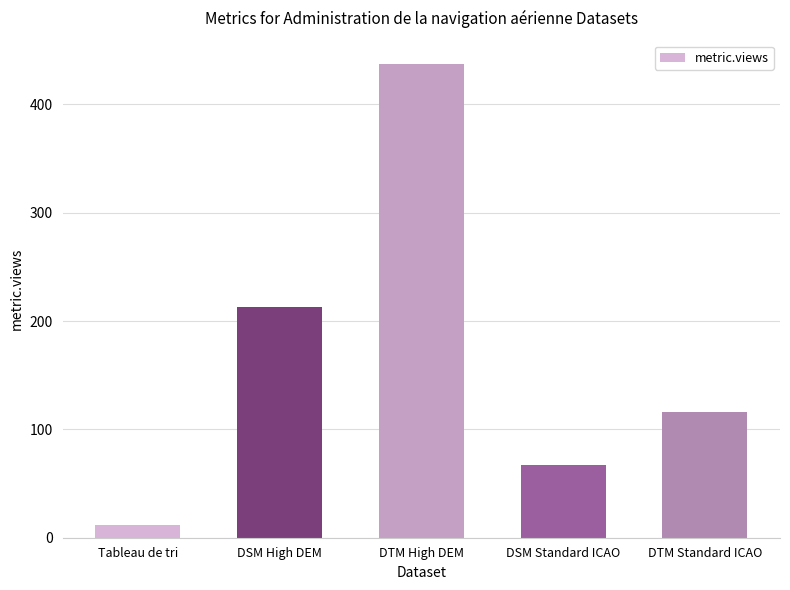

Rank the categories by value from lowest to highest.

Tableau de tri, DSM Standard ICAO, DTM Standard ICAO, DSM High DEM, DTM High DEM